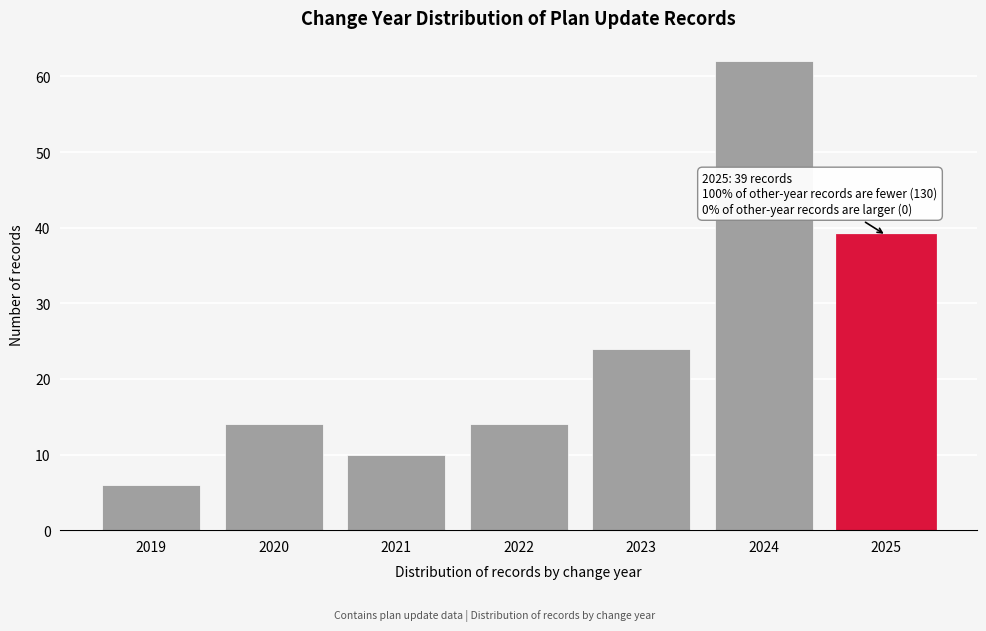

Reading right to left, what are all the values shown in this chart?

2025=39	2024=62	2023=24	2022=14	2021=10	2020=14	2019=6